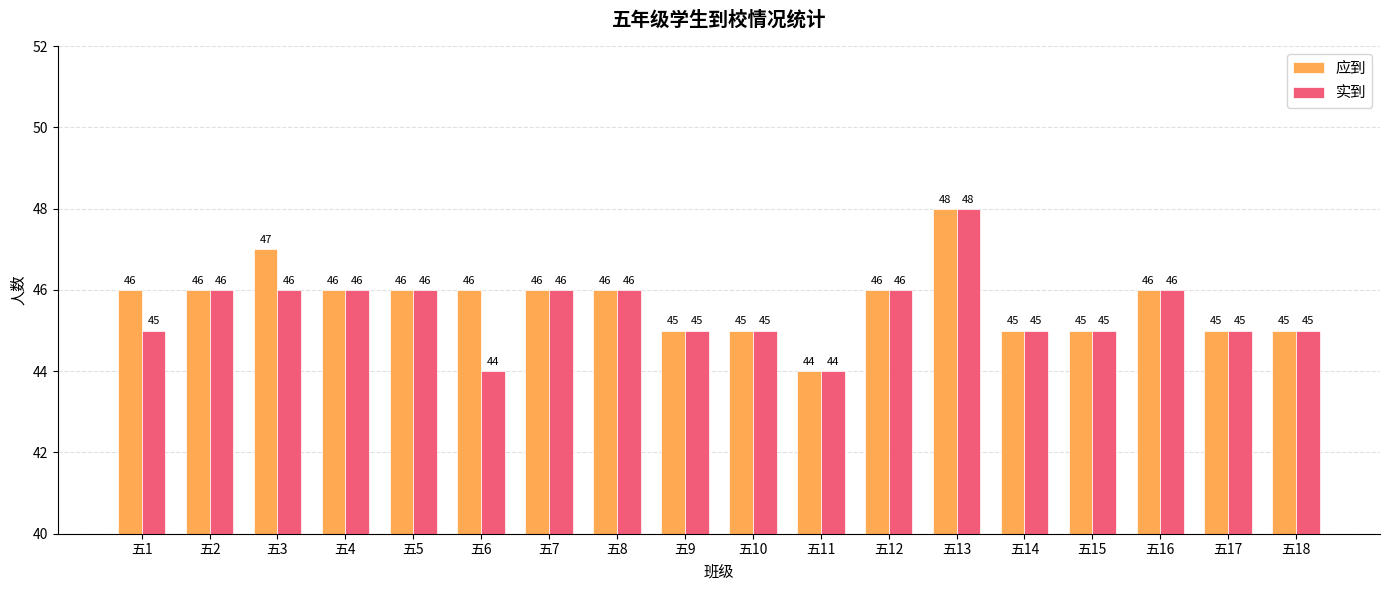

What is the total value across all series at 五2?

92